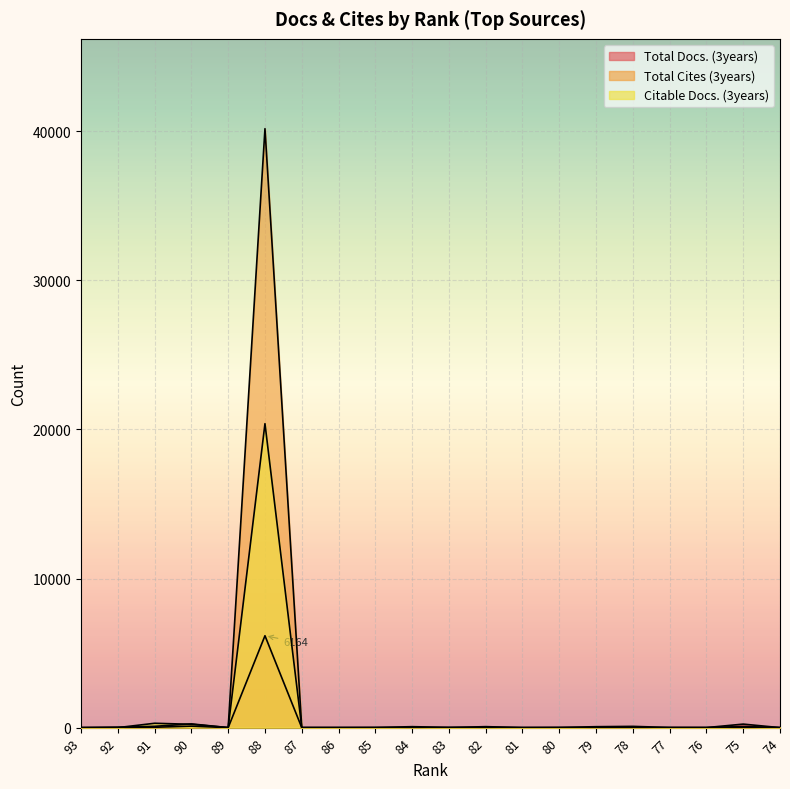

At which category is the sum across all series the highest?

88